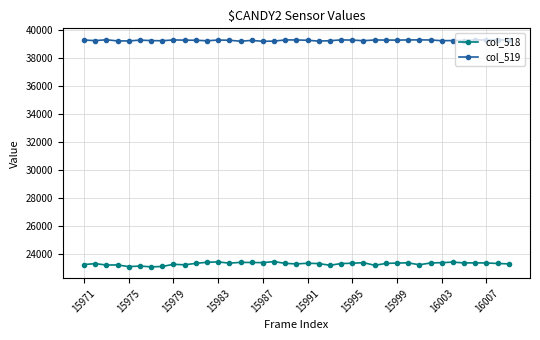

True or false: col_519 and col_518 intersect in this chart.

False